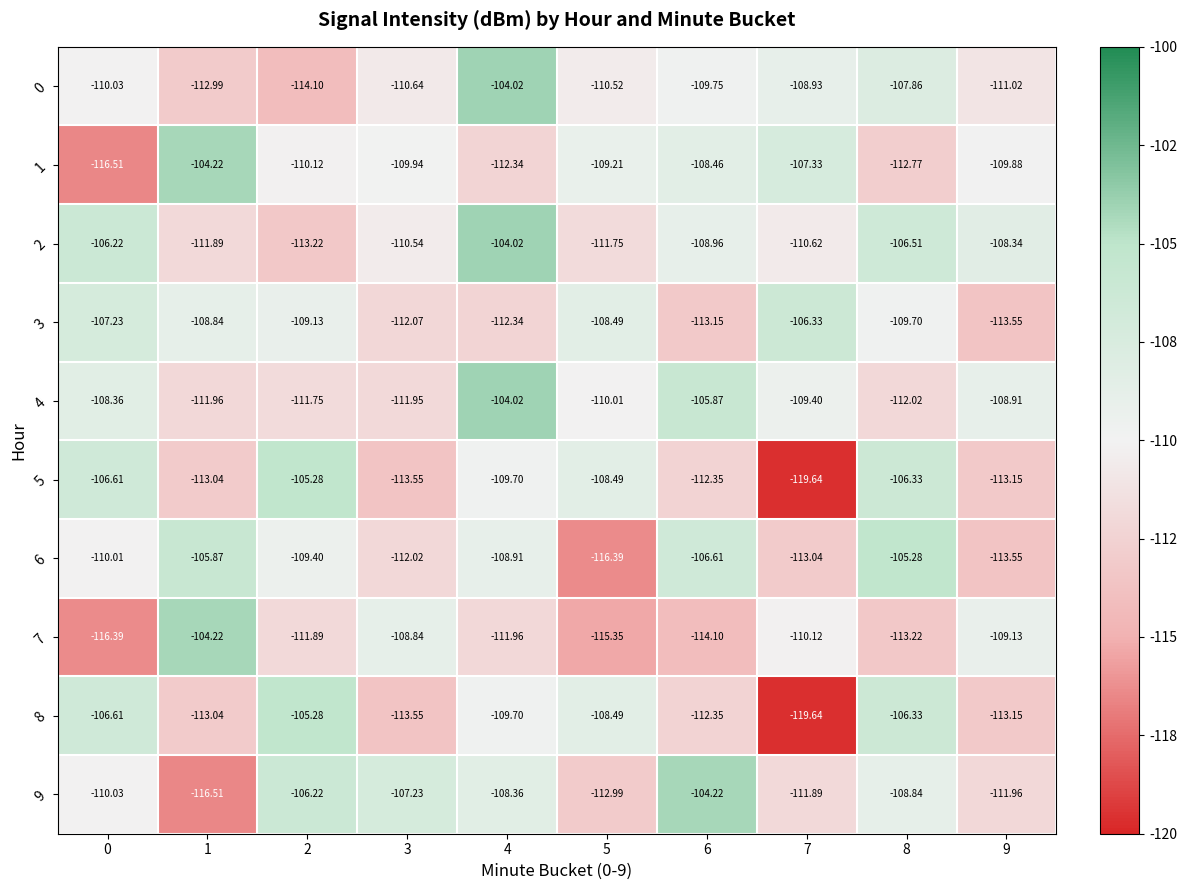

Is the value of 5 at 3 greater than the value of 3 at 7?

No